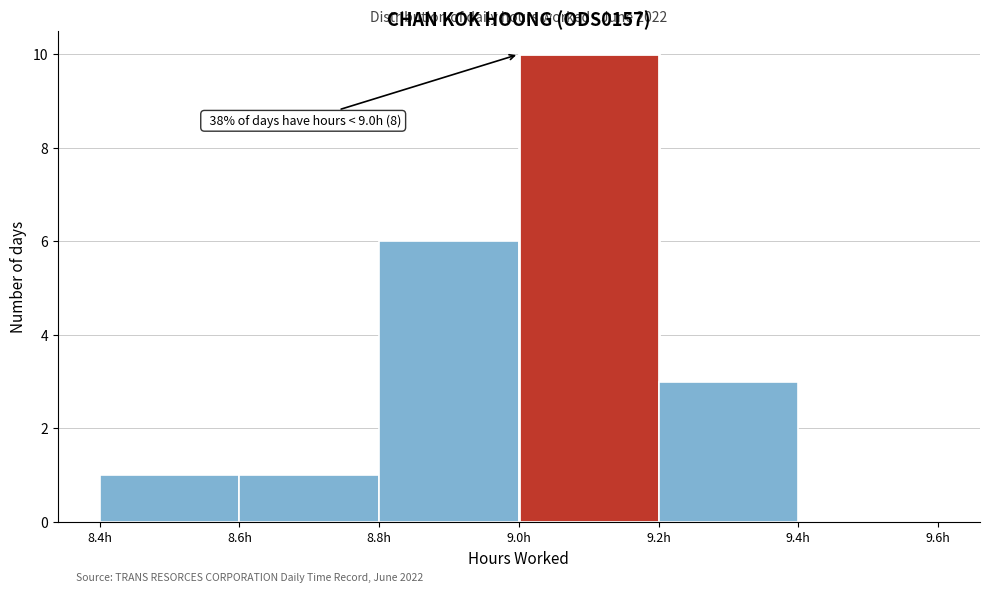

Over which range of the x-axis is the bar tallest?

9.0 to 9.2